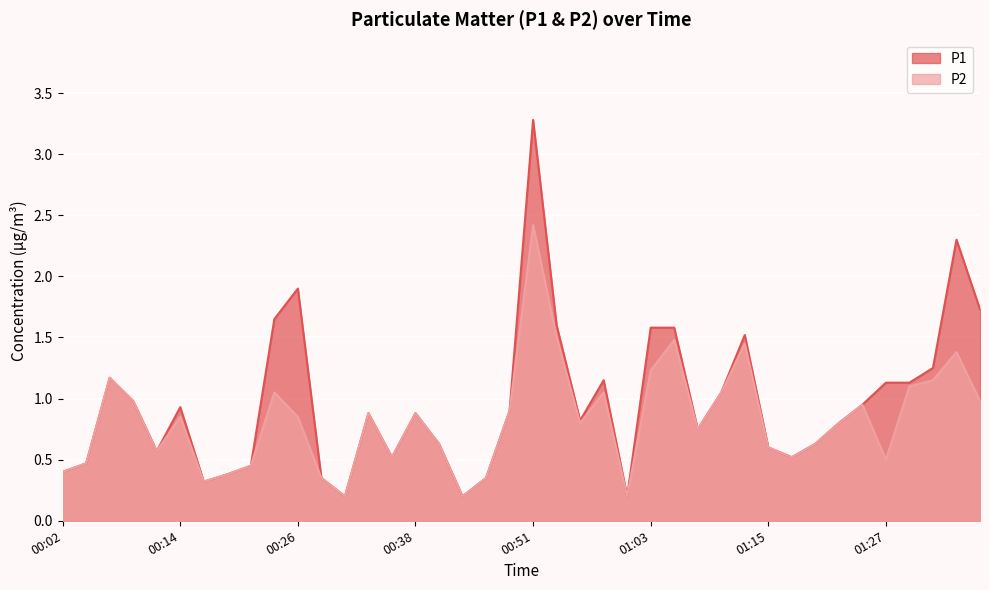

At which category does P2 reach its first local valley?

00:11